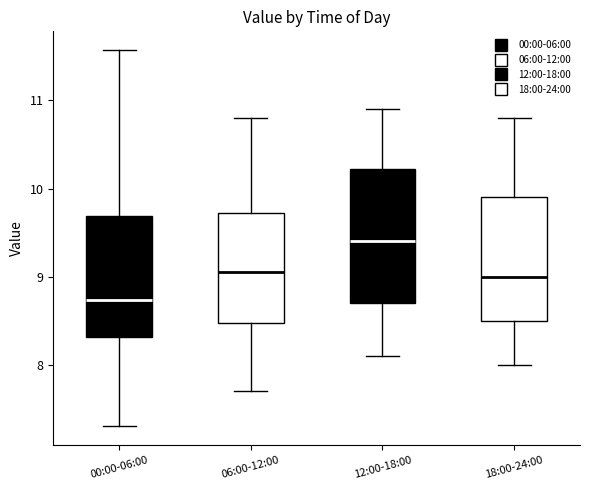

Reading left to right, read every box against the y-axis: the position of its median line, the range the box covers, and the ends of its whiskers. The values are not printed on the chart, so give them approximately, as read against the axis.

00:00-06:00: median 8.7, box 8.3 to 9.7, whiskers 7.3 to 11.6
06:00-12:00: median 9.1, box 8.5 to 9.7, whiskers 7.7 to 10.8
12:00-18:00: median 9.4, box 8.7 to 10.2, whiskers 8.1 to 10.9
18:00-24:00: median 9.0, box 8.5 to 9.9, whiskers 8.0 to 10.8